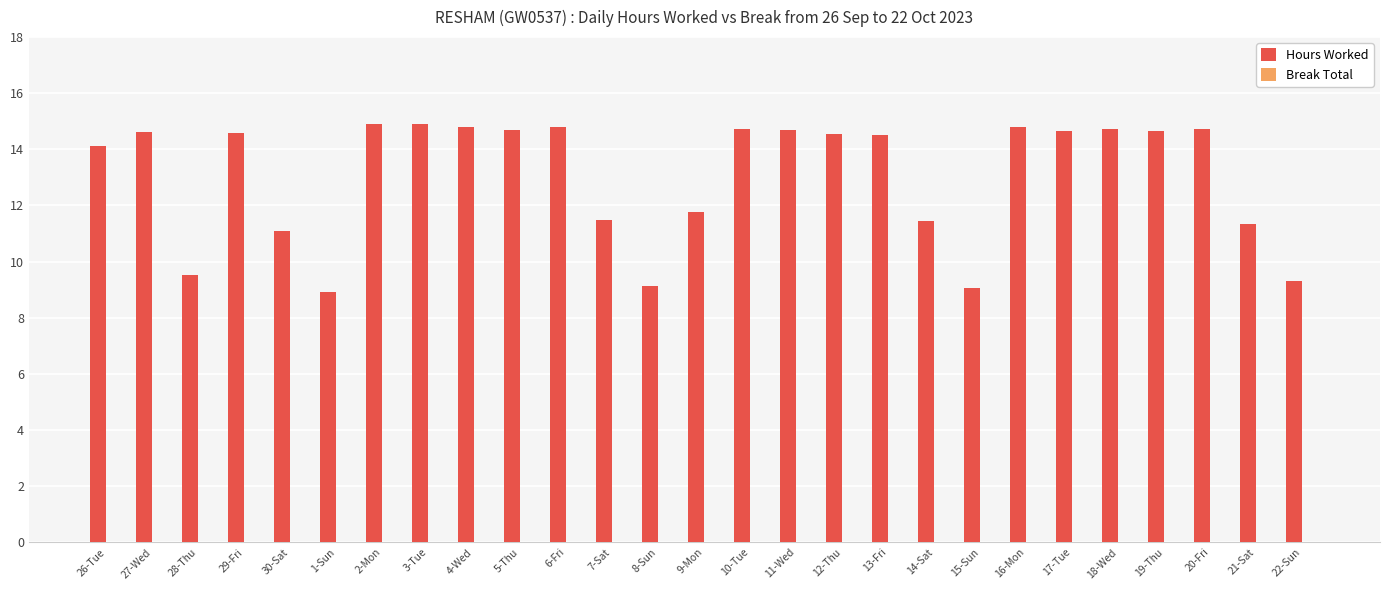

The chart shows a value of 2.9 at 8-Sun. True or false?

False